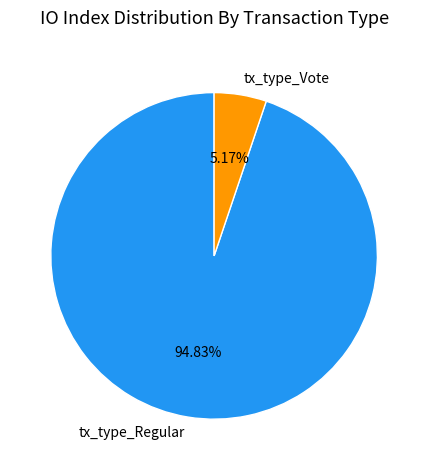

The tx_type_Regular slice represents 95% of the pie. True or false?

True